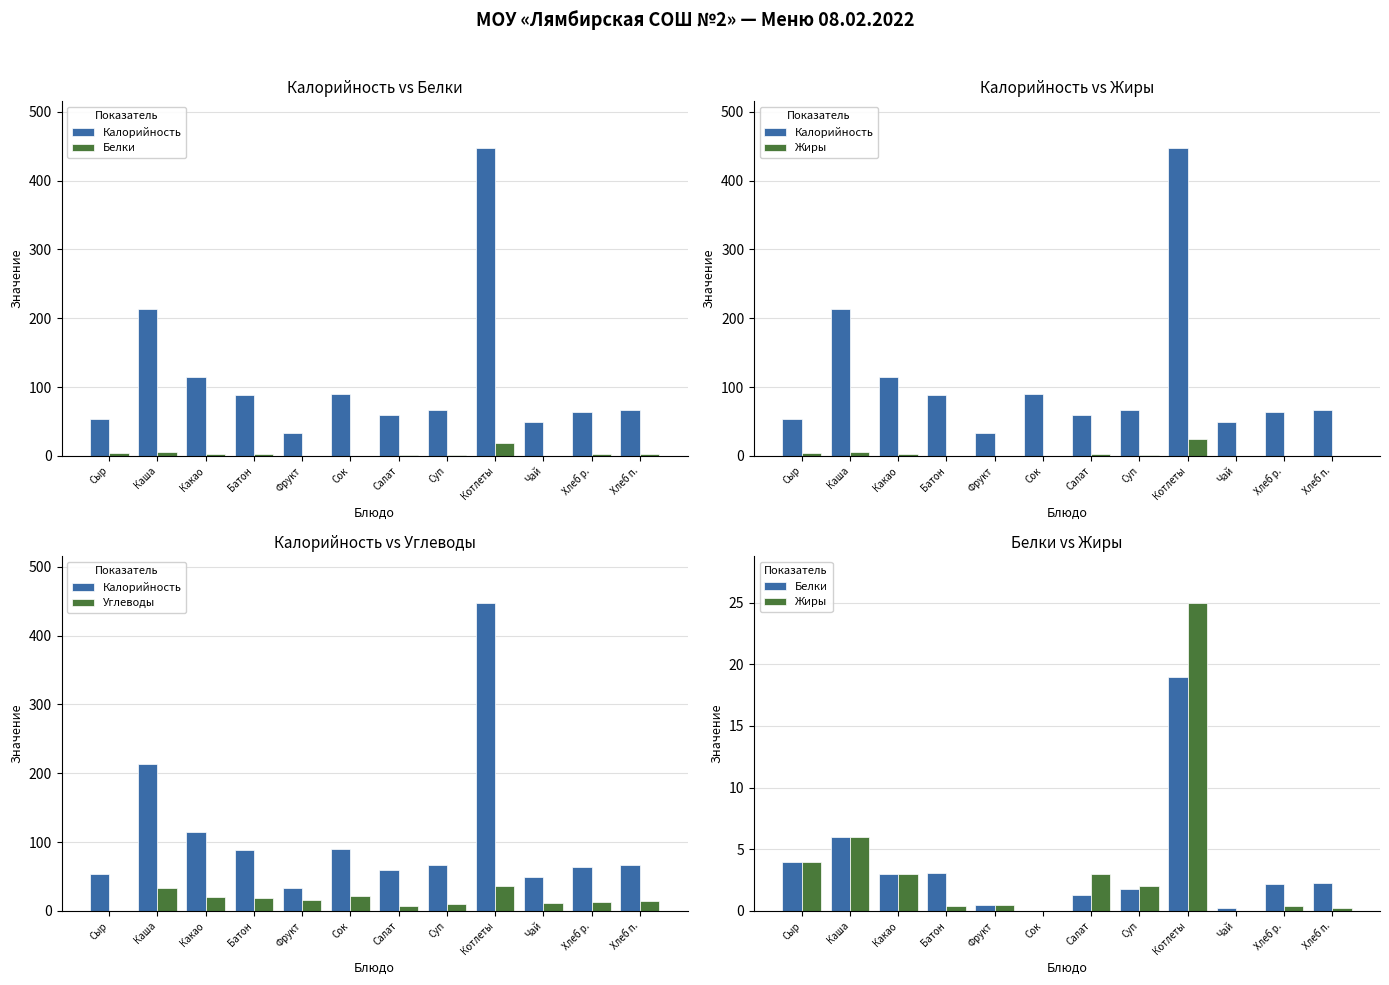

At which category is the sum across all series the highest?

Котлеты